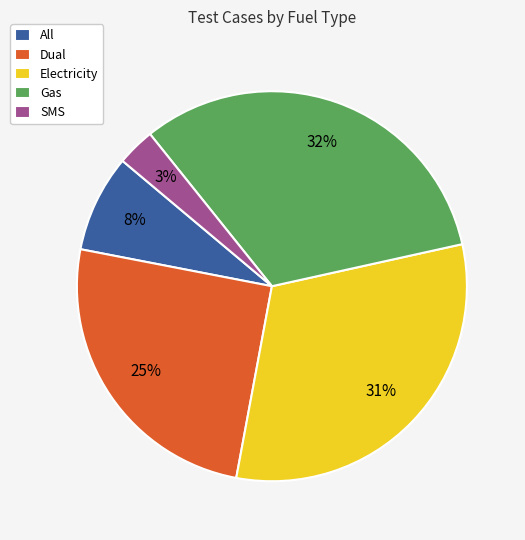

To the nearest percent, what percentage of the pie is Electricity?

31%